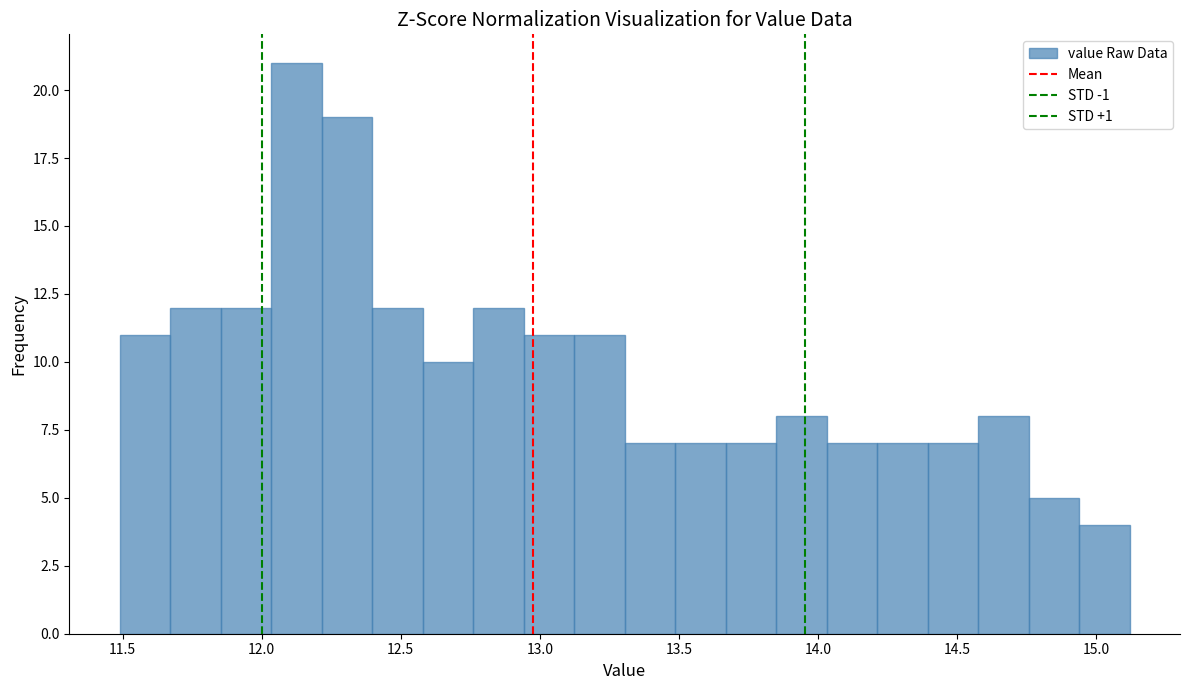

Around what value on the x-axis is the tallest bar? Give the approximate position of its centre, as read against the axis.

12.15